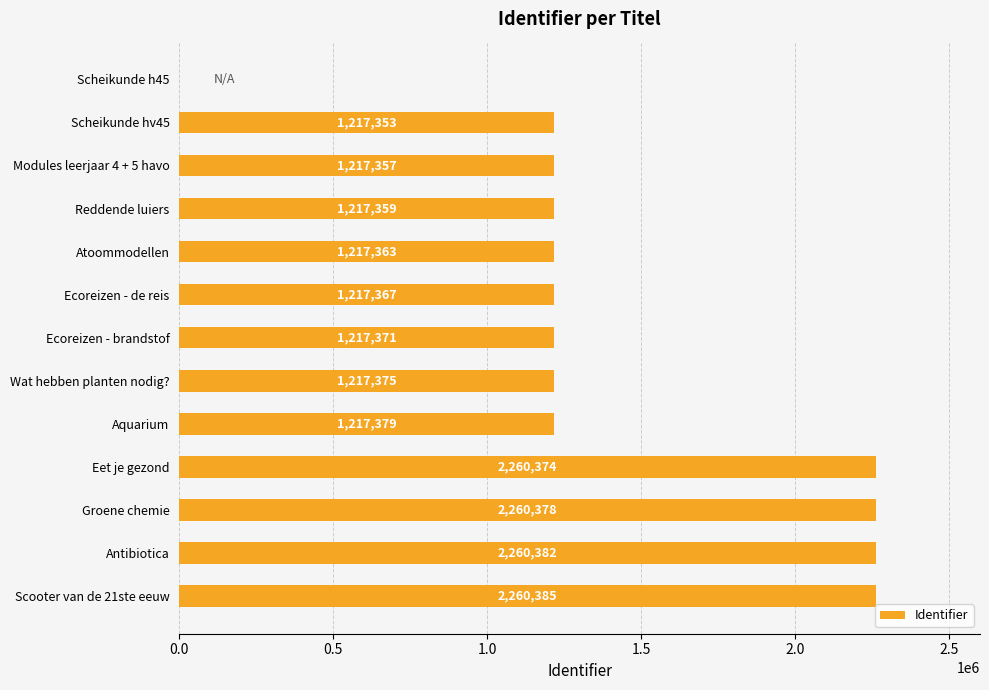

What is the ratio of the value at Groene chemie to the value at Modules leerjaar 4 + 5 havo?

1.9